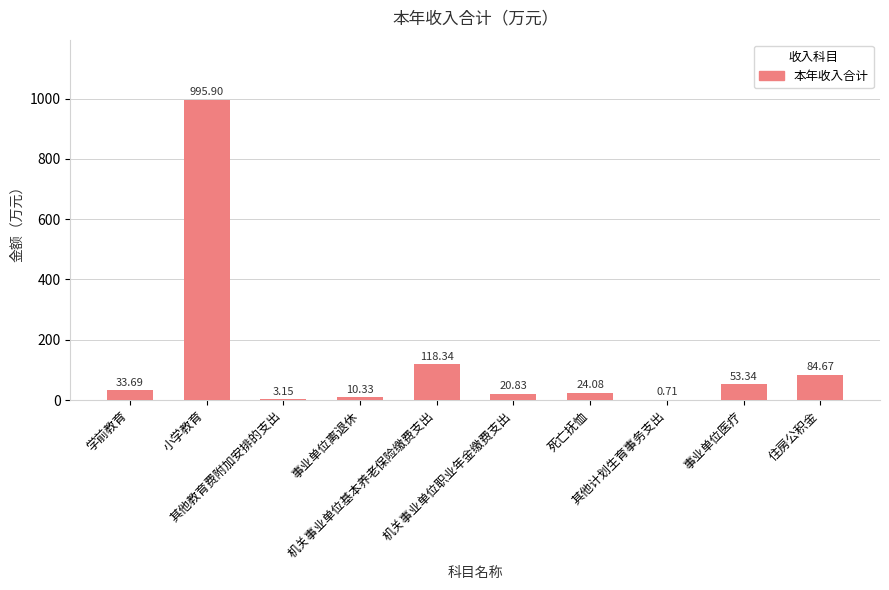

How many categories are shown in the chart?

10